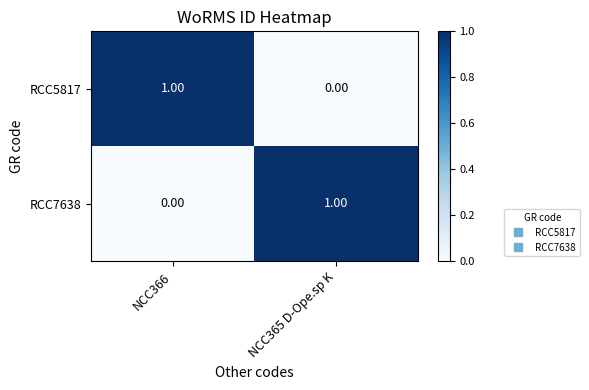

List the labels in order of RCC7638 value, smallest first.

NCC366, NCC365 D-Ope.sp K